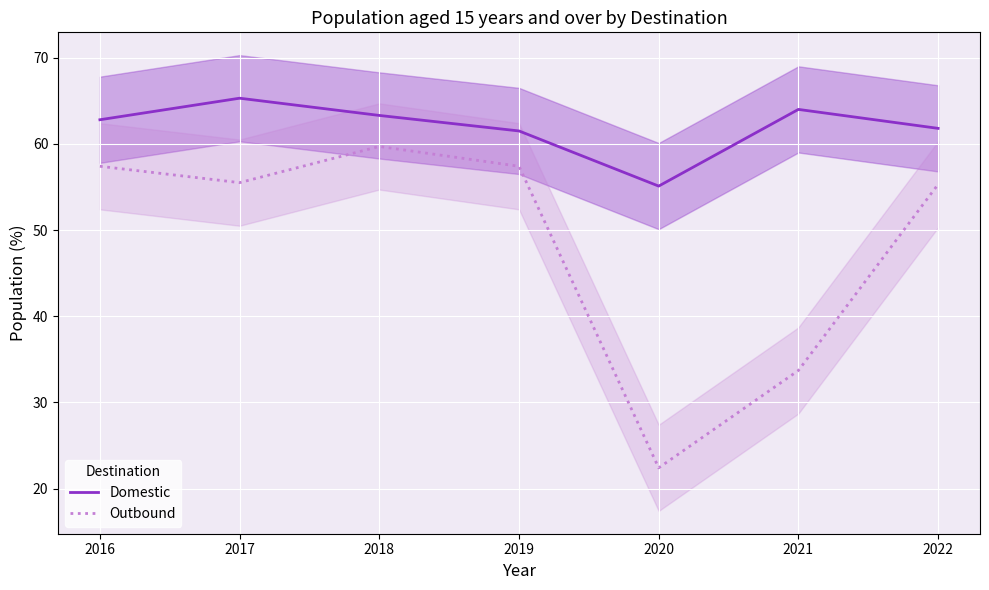

How many values in the Domestic series exceed 62?

4